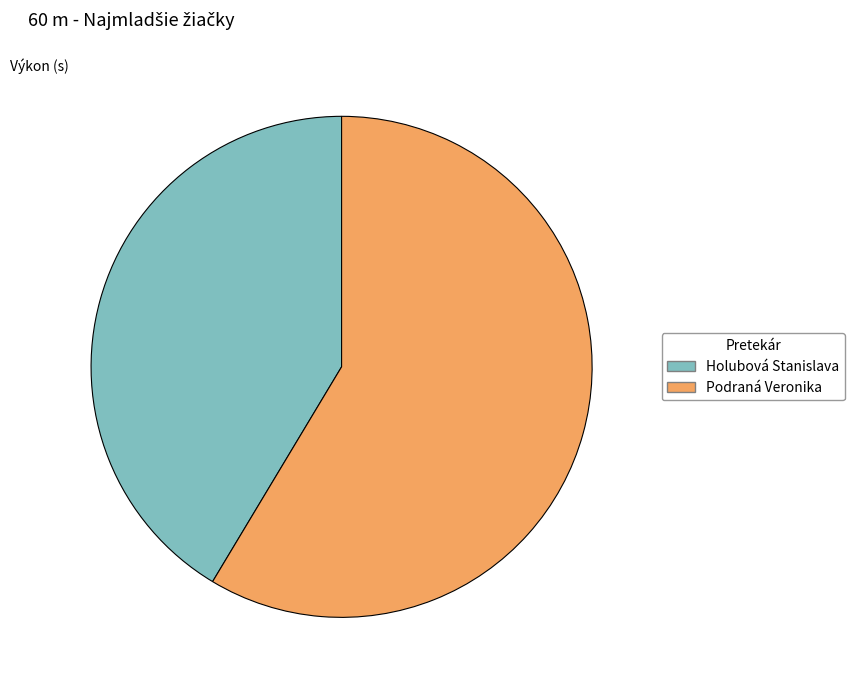

Does Podraná Veronika account for over 50% of the chart?

Yes